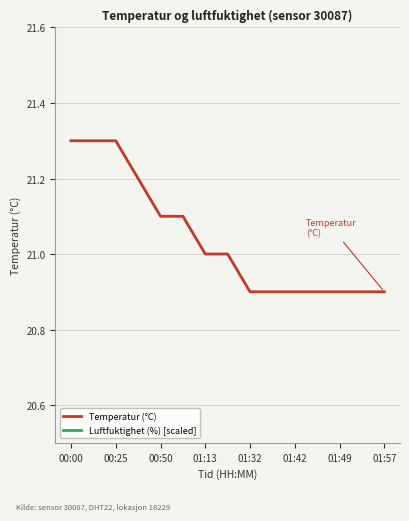

At which category is the sum across all series the highest?

00:00